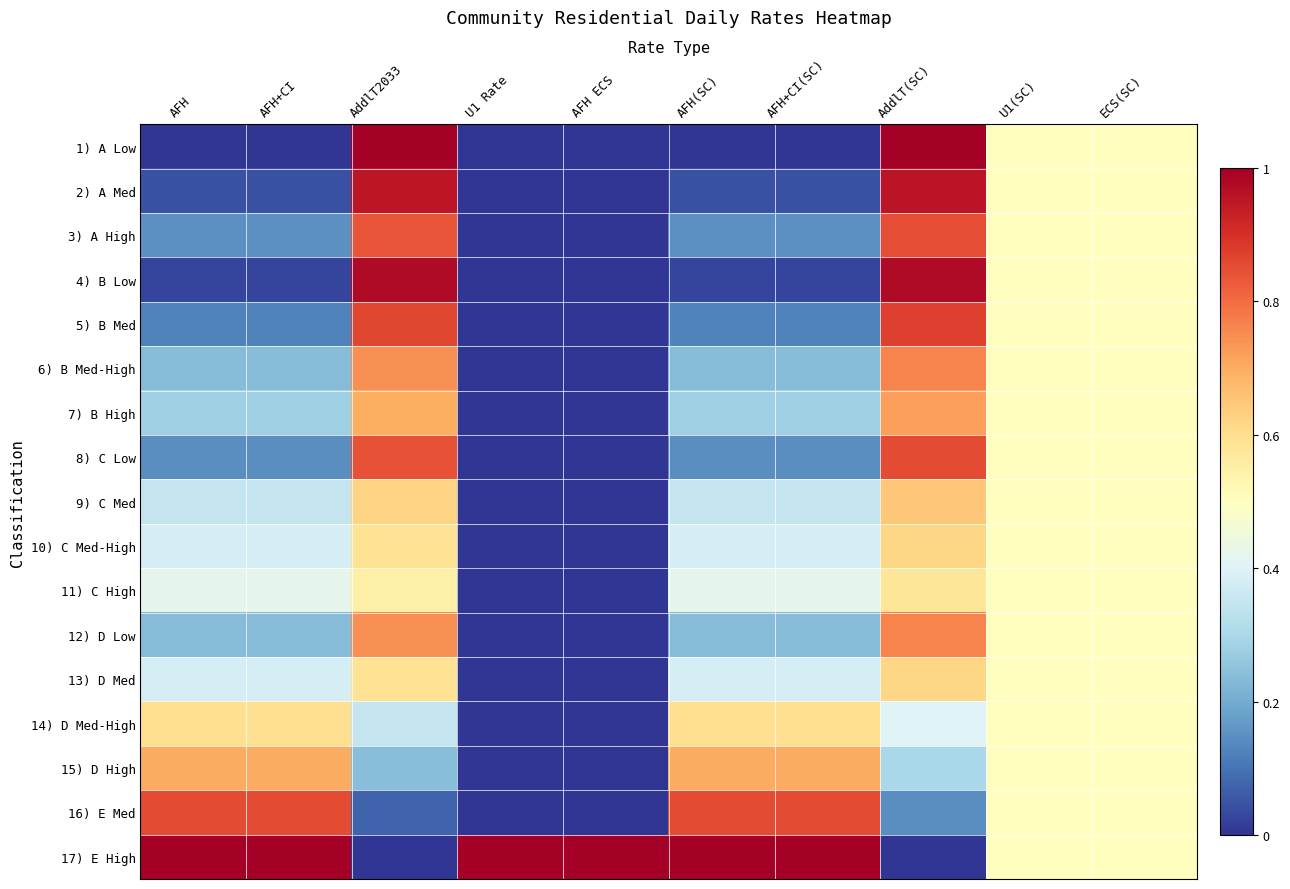

Reading right to left, list all the values displayed in this chart.

1) A Low: ECS(SC)=0.5	U1(SC)=0.5	AddlT(SC)=1.0	AFH+CI(SC)=0.0	AFH(SC)=0.0	AFH ECS=0.0	U1 Rate=0.0	AddlT2033=1.0	AFH+CI=0.0	AFH=0.0
2) A Med: ECS(SC)=0.5	U1(SC)=0.5	AddlT(SC)=1.0	AFH+CI(SC)=0.0	AFH(SC)=0.0	AFH ECS=0.0	U1 Rate=0.0	AddlT2033=1.0	AFH+CI=0.0	AFH=0.0
3) A High: ECS(SC)=0.5	U1(SC)=0.5	AddlT(SC)=0.8	AFH+CI(SC)=0.2	AFH(SC)=0.2	AFH ECS=0.0	U1 Rate=0.0	AddlT2033=0.8	AFH+CI=0.2	AFH=0.2
4) B Low: ECS(SC)=0.5	U1(SC)=0.5	AddlT(SC)=1.0	AFH+CI(SC)=0.0	AFH(SC)=0.0	AFH ECS=0.0	U1 Rate=0.0	AddlT2033=1.0	AFH+CI=0.0	AFH=0.0
5) B Med: ECS(SC)=0.5	U1(SC)=0.5	AddlT(SC)=0.9	AFH+CI(SC)=0.1	AFH(SC)=0.1	AFH ECS=0.0	U1 Rate=0.0	AddlT2033=0.9	AFH+CI=0.1	AFH=0.1
6) B Med-High: ECS(SC)=0.5	U1(SC)=0.5	AddlT(SC)=0.8	AFH+CI(SC)=0.2	AFH(SC)=0.2	AFH ECS=0.0	U1 Rate=0.0	AddlT2033=0.7	AFH+CI=0.2	AFH=0.2
7) B High: ECS(SC)=0.5	U1(SC)=0.5	AddlT(SC)=0.7	AFH+CI(SC)=0.3	AFH(SC)=0.3	AFH ECS=0.0	U1 Rate=0.0	AddlT2033=0.7	AFH+CI=0.3	AFH=0.3
8) C Low: ECS(SC)=0.5	U1(SC)=0.5	AddlT(SC)=0.9	AFH+CI(SC)=0.1	AFH(SC)=0.1	AFH ECS=0.0	U1 Rate=0.0	AddlT2033=0.8	AFH+CI=0.1	AFH=0.1
9) C Med: ECS(SC)=0.5	U1(SC)=0.5	AddlT(SC)=0.7	AFH+CI(SC)=0.3	AFH(SC)=0.3	AFH ECS=0.0	U1 Rate=0.0	AddlT2033=0.6	AFH+CI=0.3	AFH=0.3
10) C Med-High: ECS(SC)=0.5	U1(SC)=0.5	AddlT(SC)=0.6	AFH+CI(SC)=0.4	AFH(SC)=0.4	AFH ECS=0.0	U1 Rate=0.0	AddlT2033=0.6	AFH+CI=0.4	AFH=0.4
11) C High: ECS(SC)=0.5	U1(SC)=0.5	AddlT(SC)=0.6	AFH+CI(SC)=0.4	AFH(SC)=0.4	AFH ECS=0.0	U1 Rate=0.0	AddlT2033=0.5	AFH+CI=0.4	AFH=0.4
12) D Low: ECS(SC)=0.5	U1(SC)=0.5	AddlT(SC)=0.8	AFH+CI(SC)=0.2	AFH(SC)=0.2	AFH ECS=0.0	U1 Rate=0.0	AddlT2033=0.7	AFH+CI=0.2	AFH=0.2
13) D Med: ECS(SC)=0.5	U1(SC)=0.5	AddlT(SC)=0.6	AFH+CI(SC)=0.4	AFH(SC)=0.4	AFH ECS=0.0	U1 Rate=0.0	AddlT2033=0.6	AFH+CI=0.4	AFH=0.4
14) D Med-High: ECS(SC)=0.5	U1(SC)=0.5	AddlT(SC)=0.4	AFH+CI(SC)=0.6	AFH(SC)=0.6	AFH ECS=0.0	U1 Rate=0.0	AddlT2033=0.4	AFH+CI=0.6	AFH=0.6
15) D High: ECS(SC)=0.5	U1(SC)=0.5	AddlT(SC)=0.3	AFH+CI(SC)=0.7	AFH(SC)=0.7	AFH ECS=0.0	U1 Rate=0.0	AddlT2033=0.2	AFH+CI=0.7	AFH=0.7
16) E Med: ECS(SC)=0.5	U1(SC)=0.5	AddlT(SC)=0.1	AFH+CI(SC)=0.9	AFH(SC)=0.9	AFH ECS=0.0	U1 Rate=0.0	AddlT2033=0.1	AFH+CI=0.9	AFH=0.9
17) E High: ECS(SC)=0.5	U1(SC)=0.5	AddlT(SC)=0.0	AFH+CI(SC)=1.0	AFH(SC)=1.0	AFH ECS=1.0	U1 Rate=1.0	AddlT2033=0.0	AFH+CI=1.0	AFH=1.0